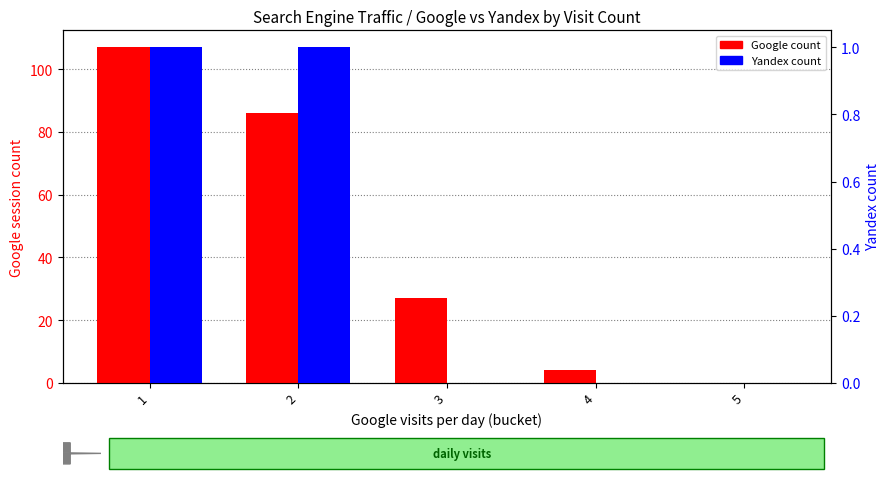

At how many categories does at least one series exceed 105?

1